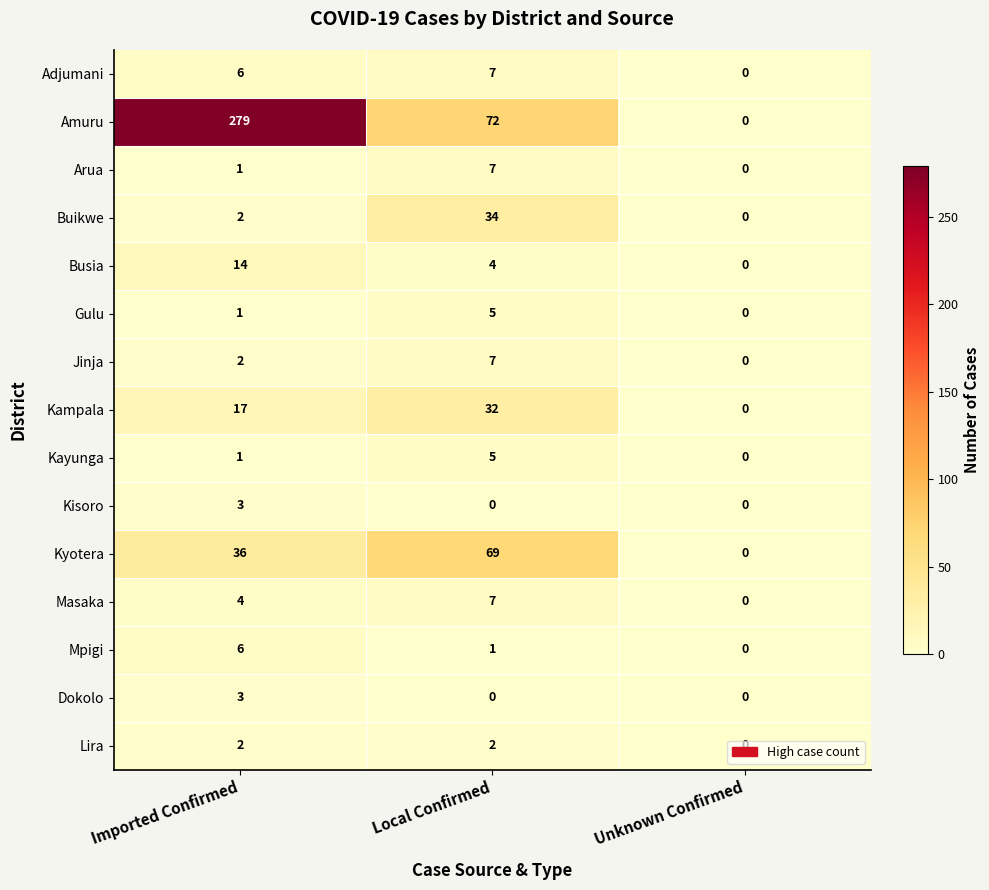

How many Jinja values are between 0 and 7?

3